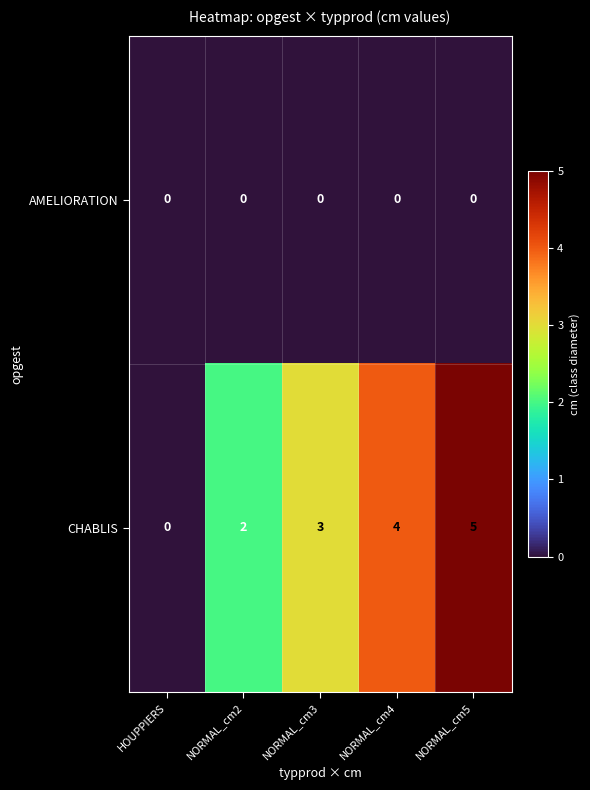

The AMELIORATION series shows 0 at NORMAL_cm3. True or false?

True